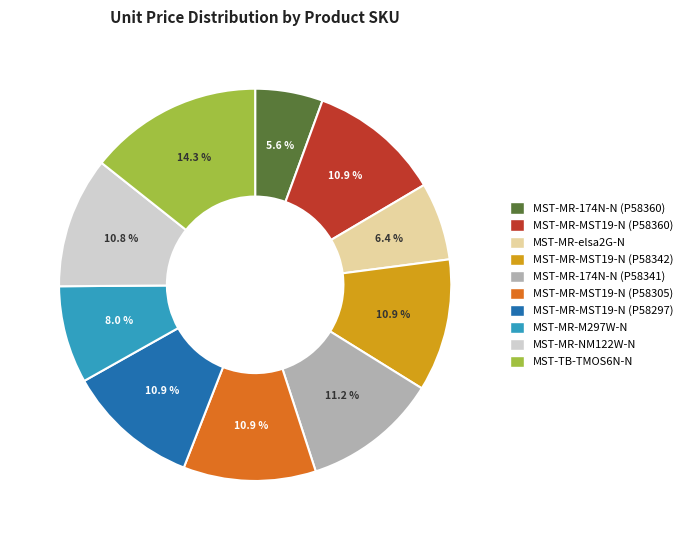

How many slices are in this pie chart?

10